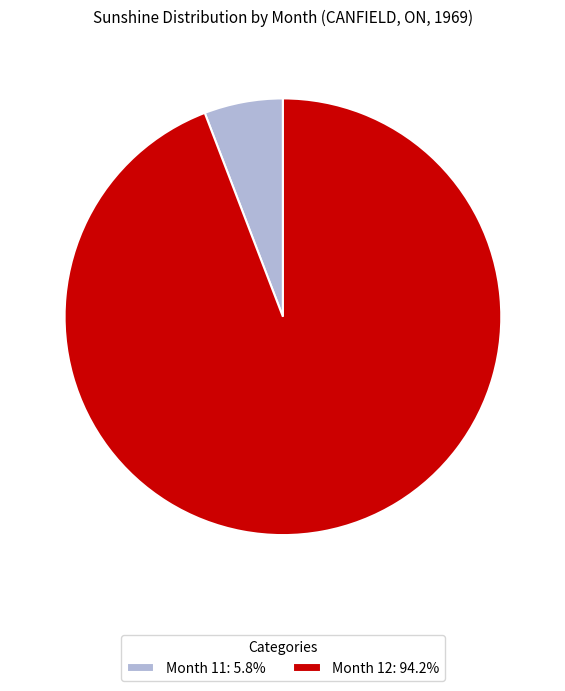

Do Month 11: 5.8% and Month 12: 94.2% together represent more than half of the pie?

Yes